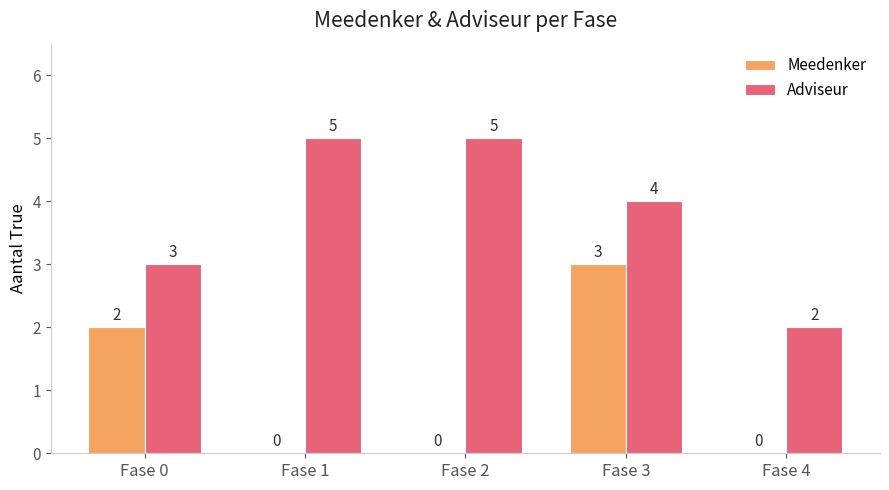

At which label does Adviseur first exceed 4?

Fase 1